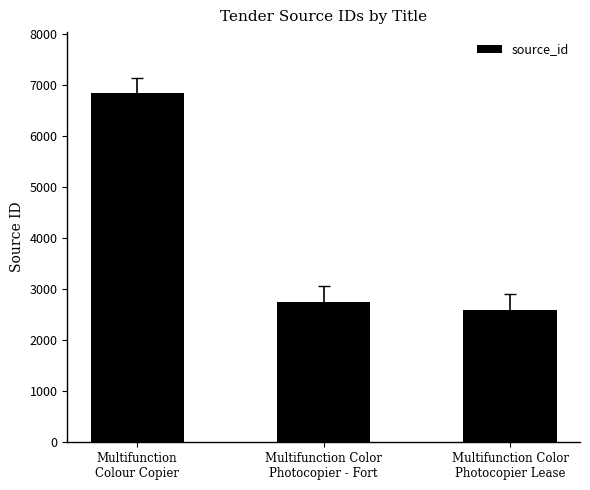

Reading left to right, extract all data points from this chart.

Multifunction
Colour Copier=6828	Multifunction Color
Photocopier - Fort=2752	Multifunction Color
Photocopier Lease=2597